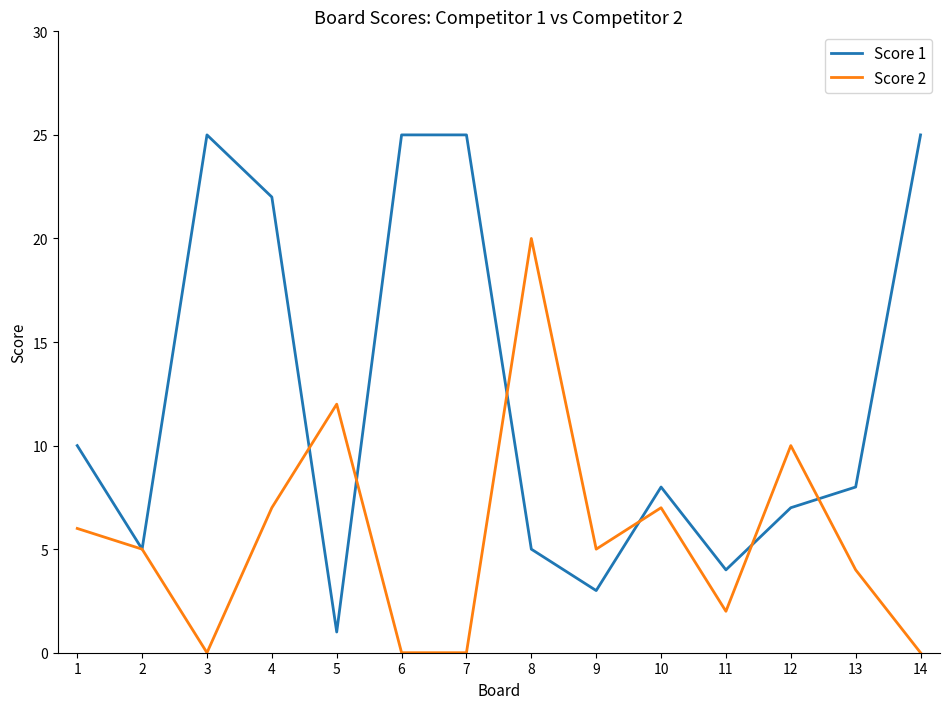

Rank the series by their maximum value, from lowest to highest.

Score 2, Score 1